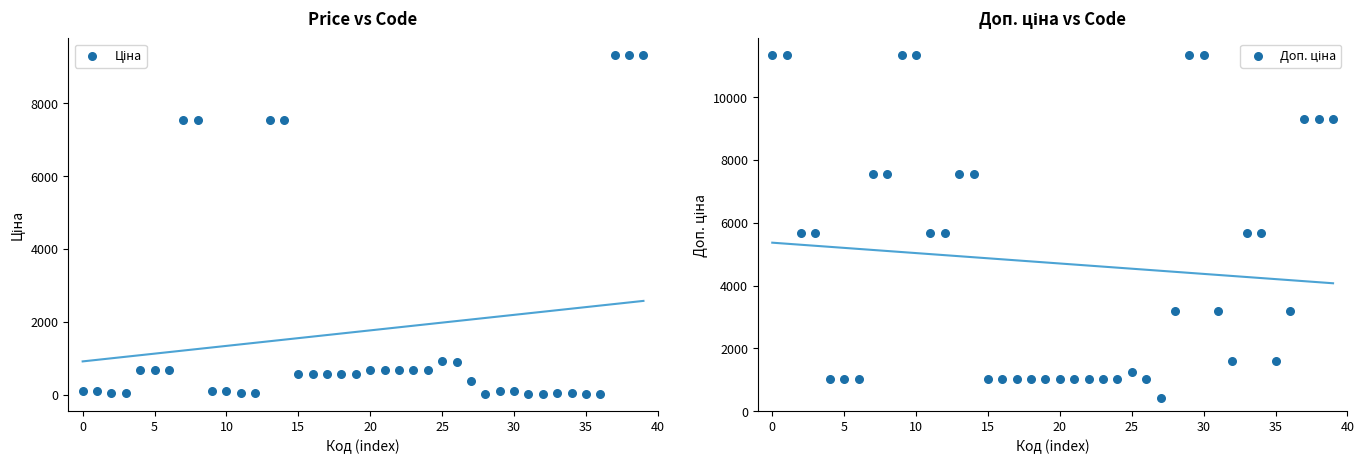

What are all the series names shown in the legend?

Ціна, Доп. ціна